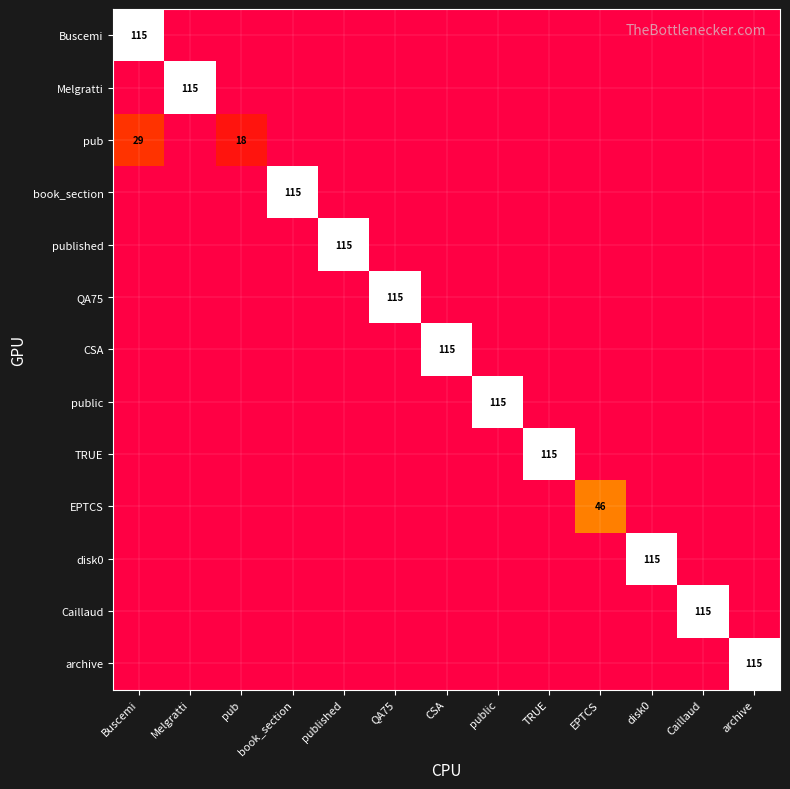

At which category is the sum across all series the highest?

Buscemi